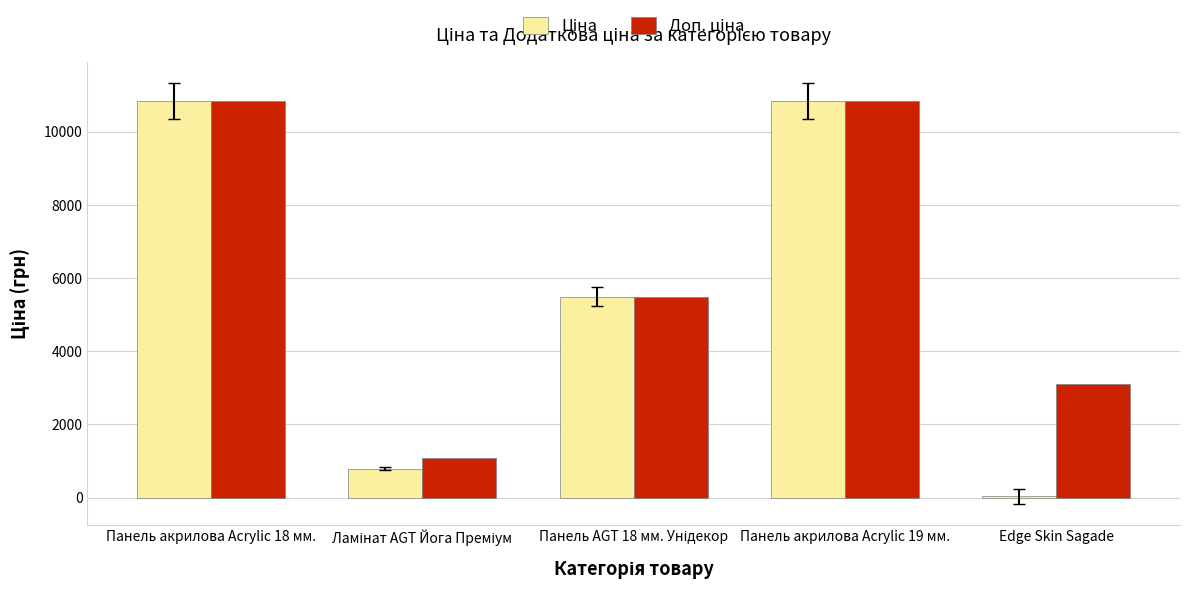

Where does the Ціна series first go above 5497?

Панель акрилова Acrylic 18 мм.